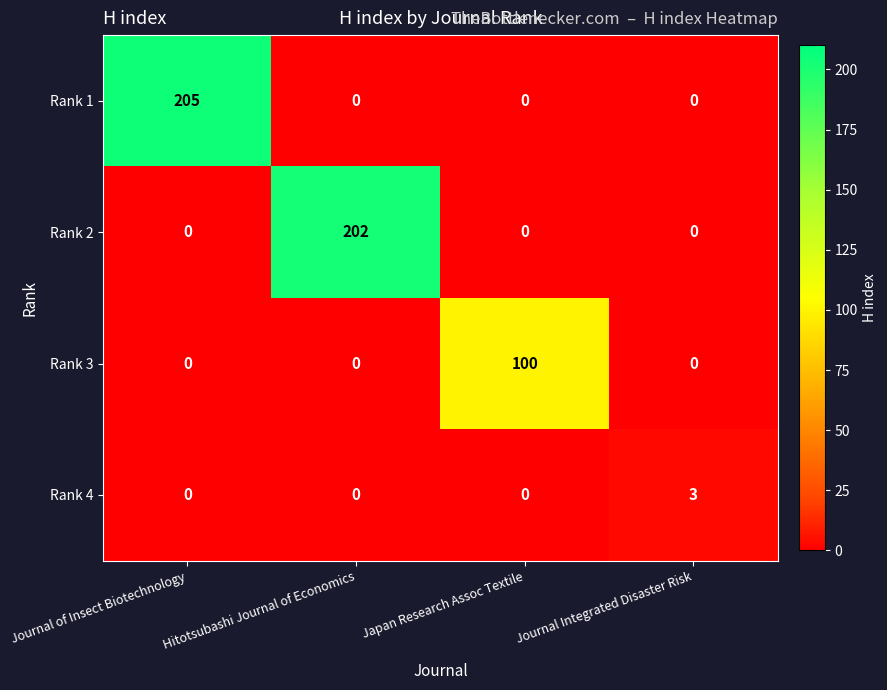

How many positive values does the Rank 4 series have?

1